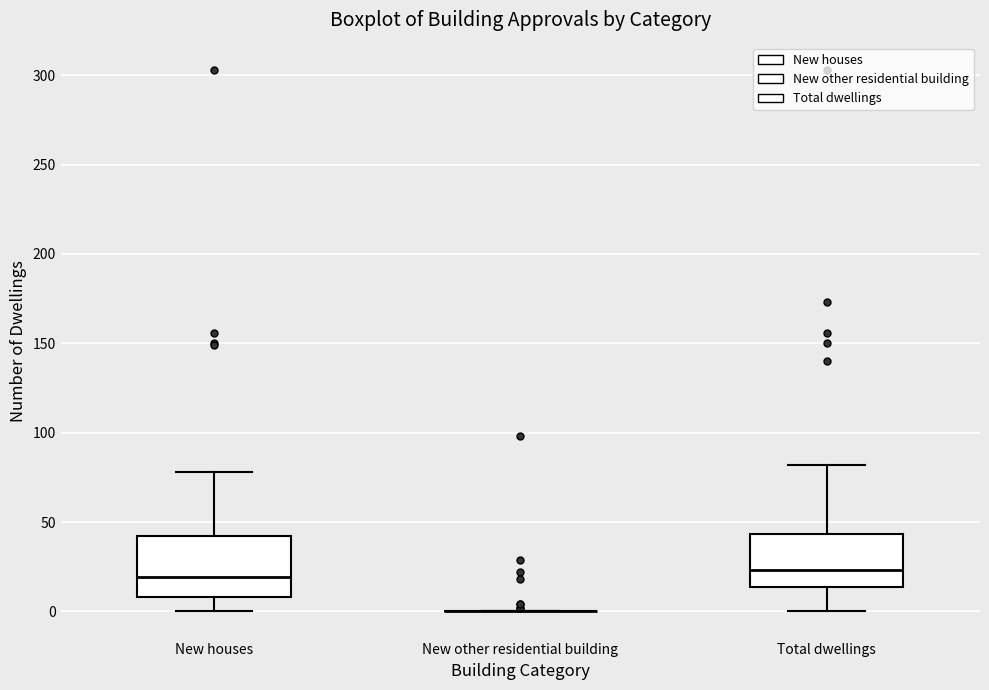

Reading left to right, transcribe this box plot: for each box, give where its median line is, the range the box spans, and where its two whiskers end, as read against the y-axis. The values are not printed on the chart, so give them approximately, as read against the axis.

New houses: median 20, box 10 to 40, whiskers 0 to 80
New other residential building: box collapsed to a line at 0, whiskers 0 to 0
Total dwellings: median 25, box 15 to 45, whiskers 0 to 80